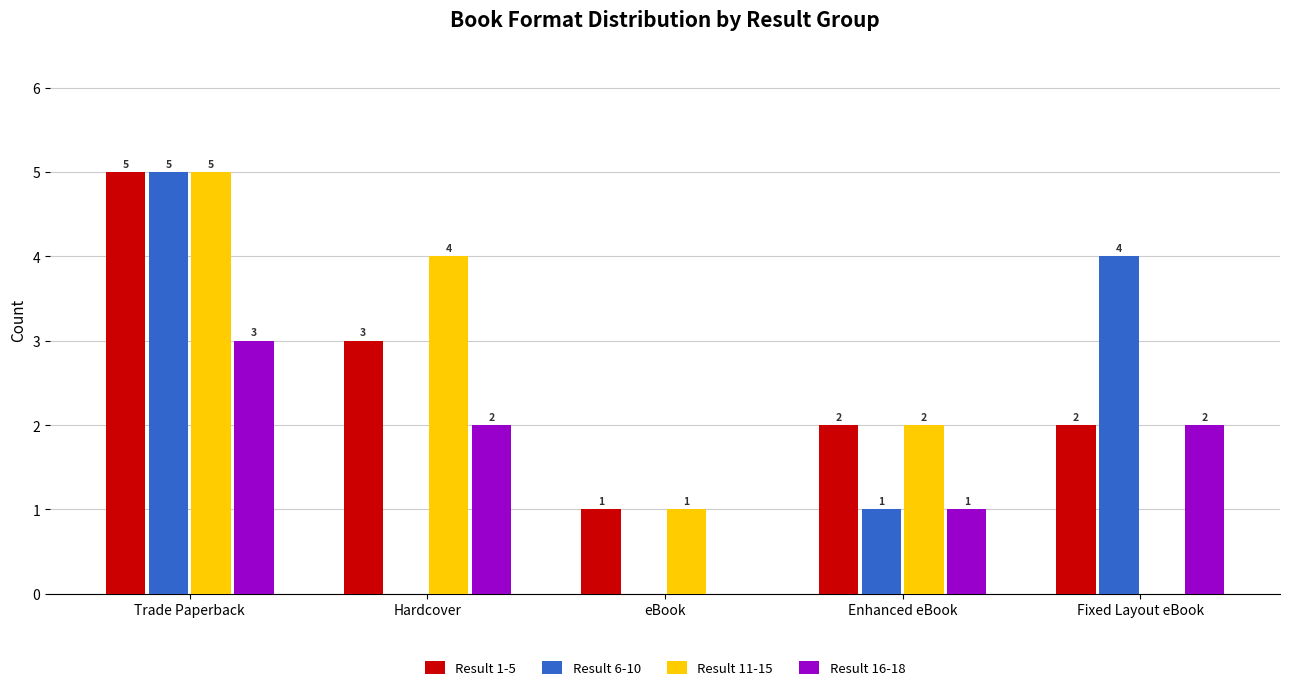

What are all the series names shown in the legend?

Result 1-5, Result 6-10, Result 11-15, Result 16-18